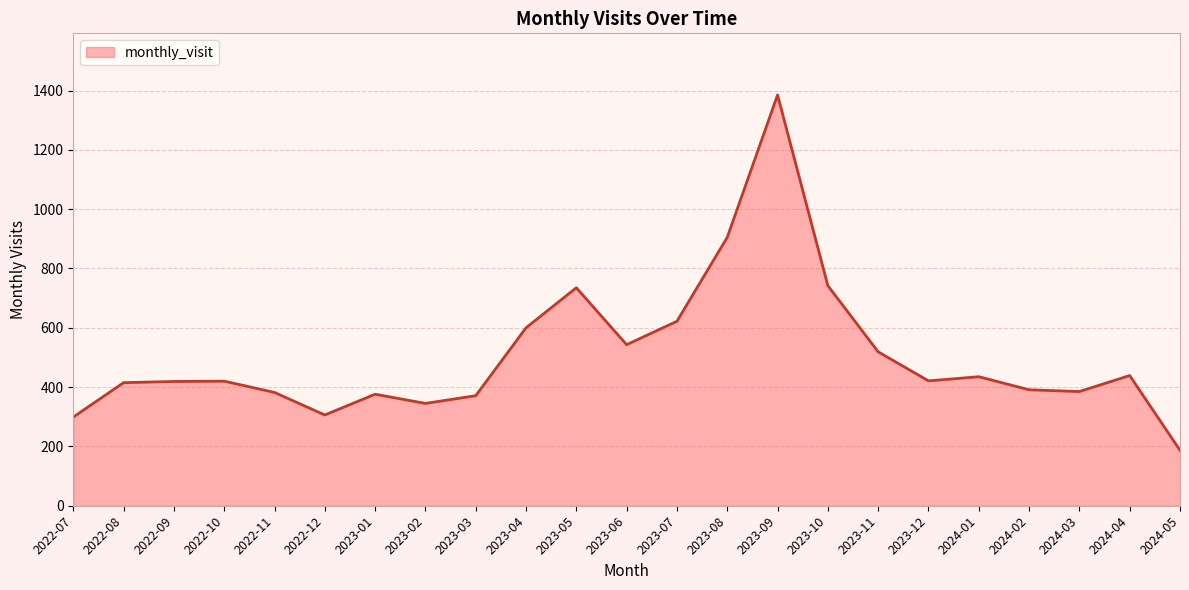

Where is the data nearest to the value 786?

2023-10